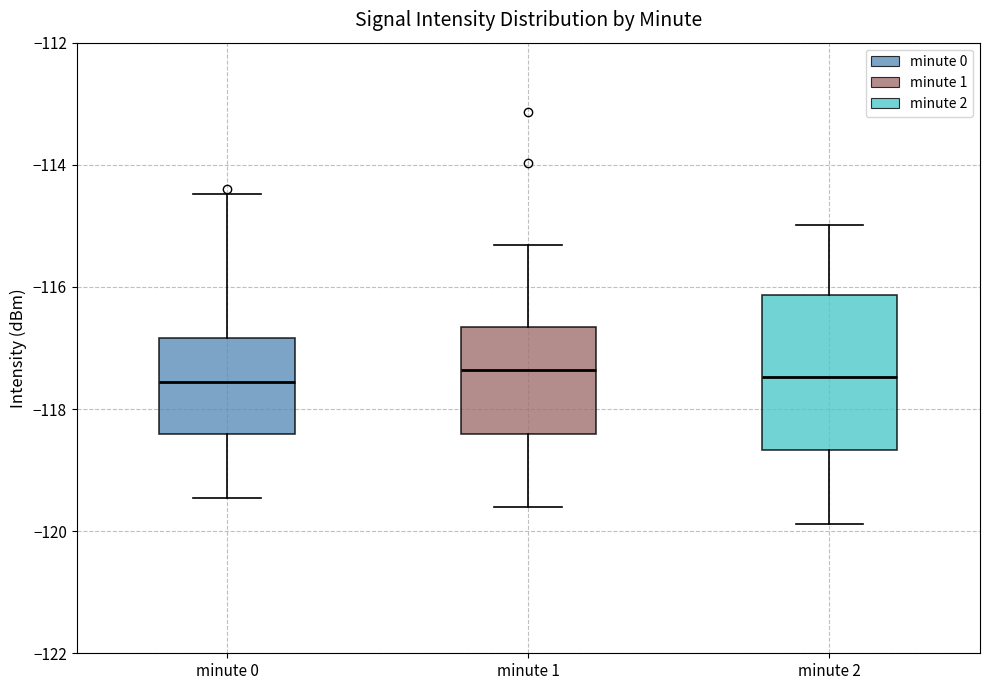

Comparing the boxes themselves (not the whiskers), which one is the tallest?

minute 2